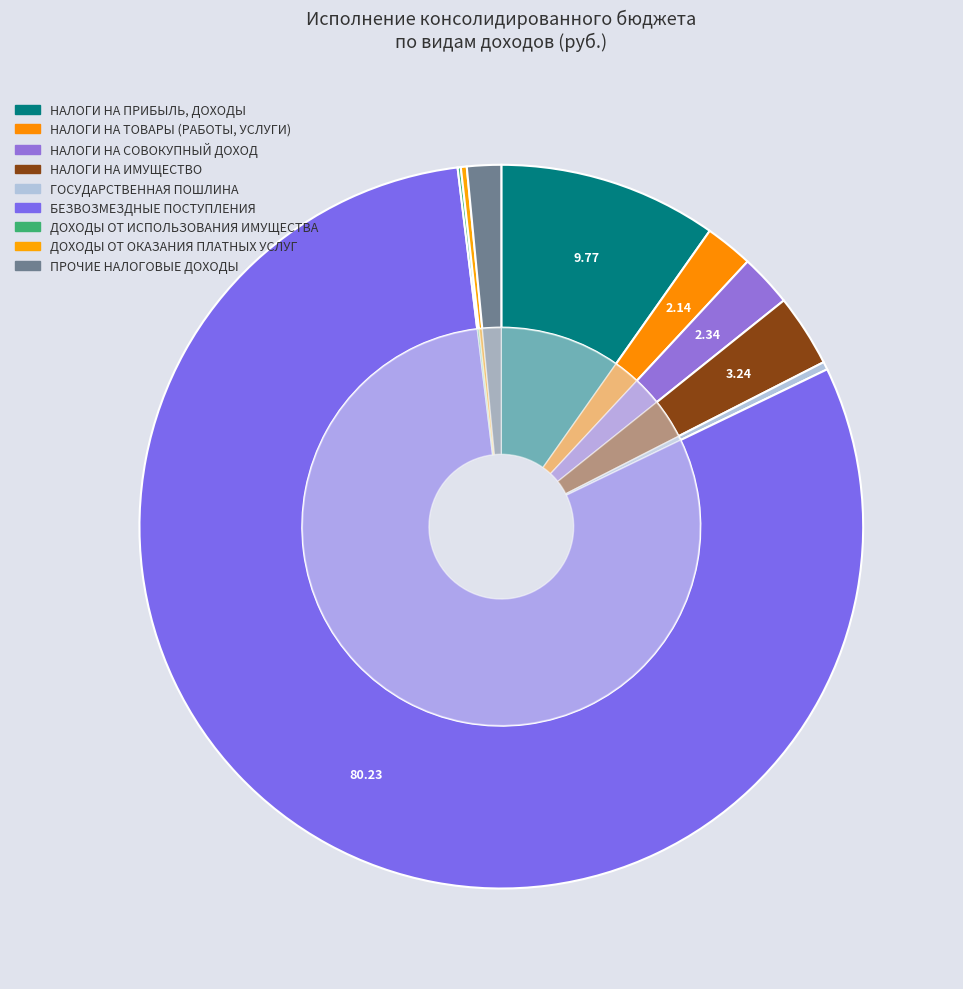

Which slice is the largest?

БЕЗВОЗМЕЗДНЫЕ ПОСТУПЛЕНИЯ